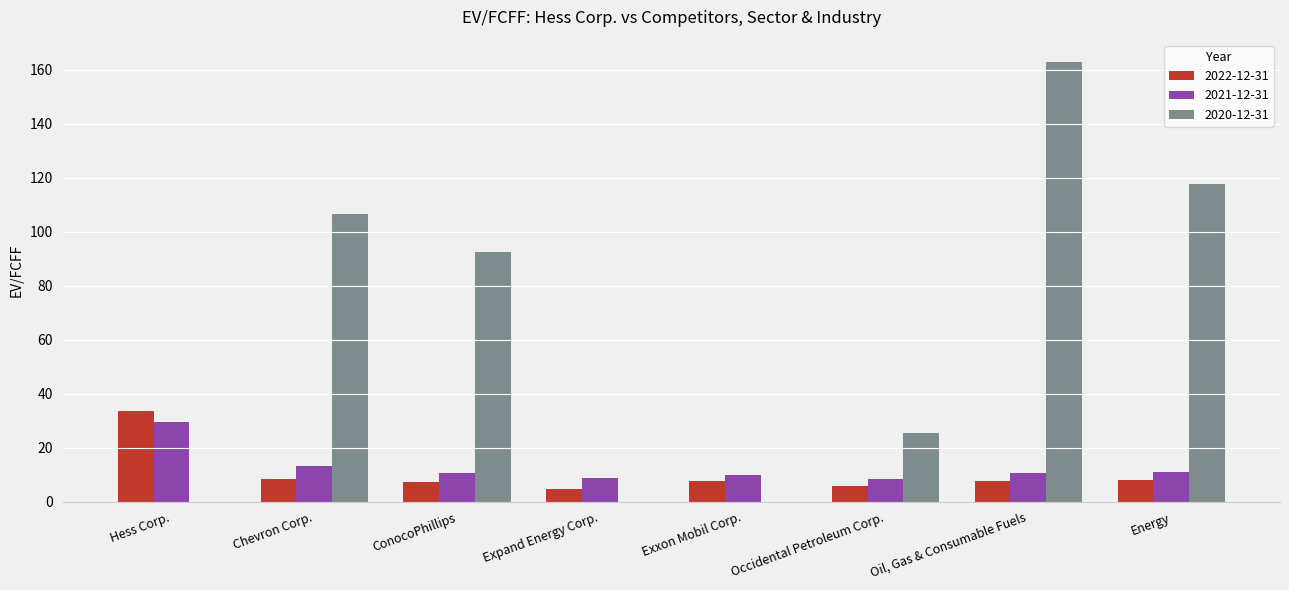

Are the bars grouped side by side (vs. stacked)?

Yes